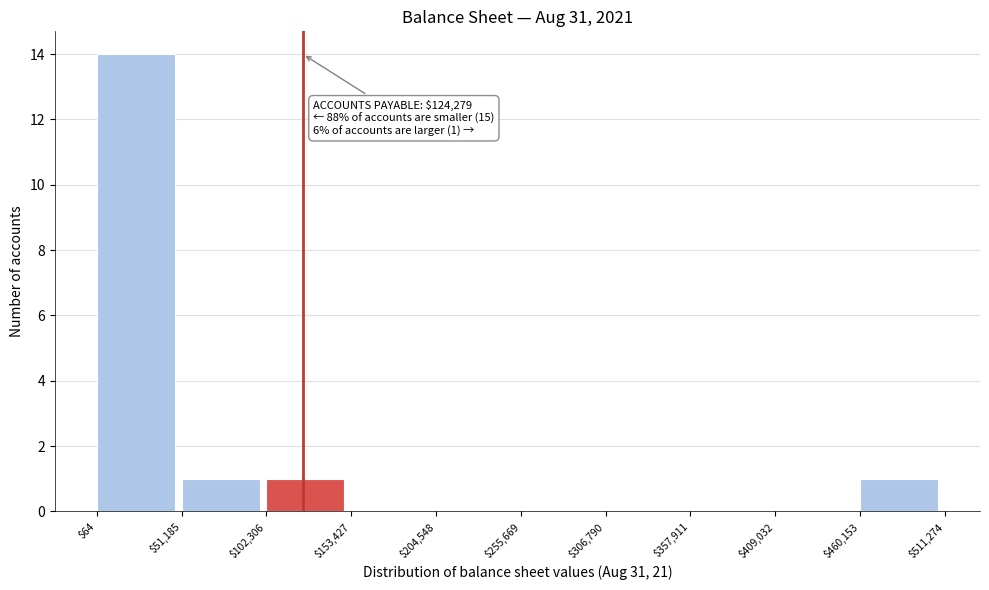

Over which range of the x-axis is the bar tallest?

$64 to $51,185